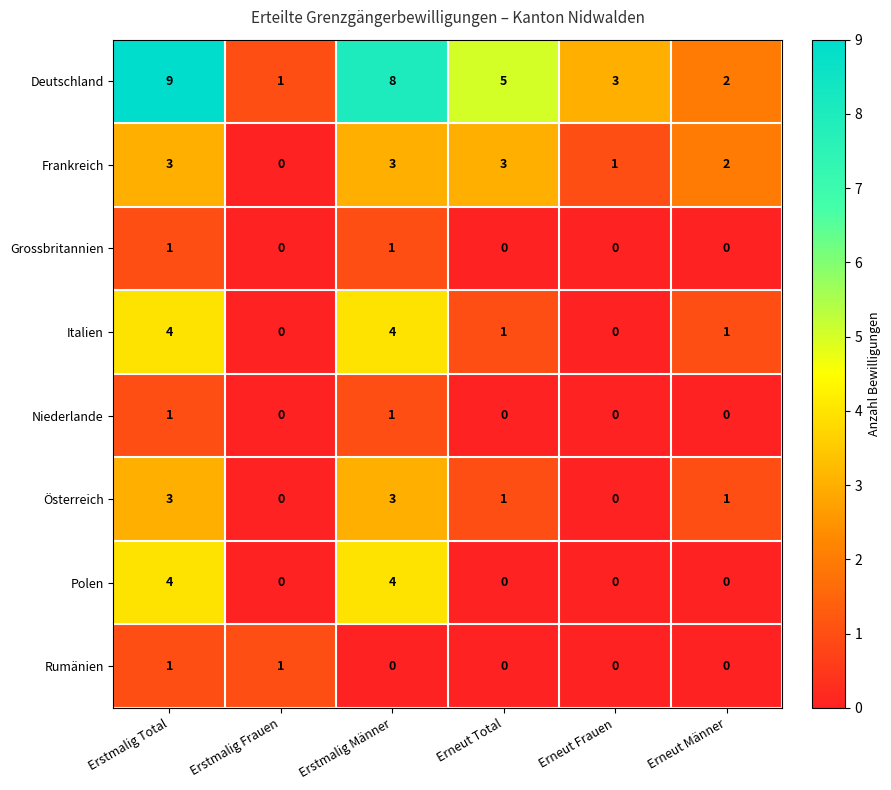

What is the difference between the highest and lowest values at Erstmalig Männer?

8